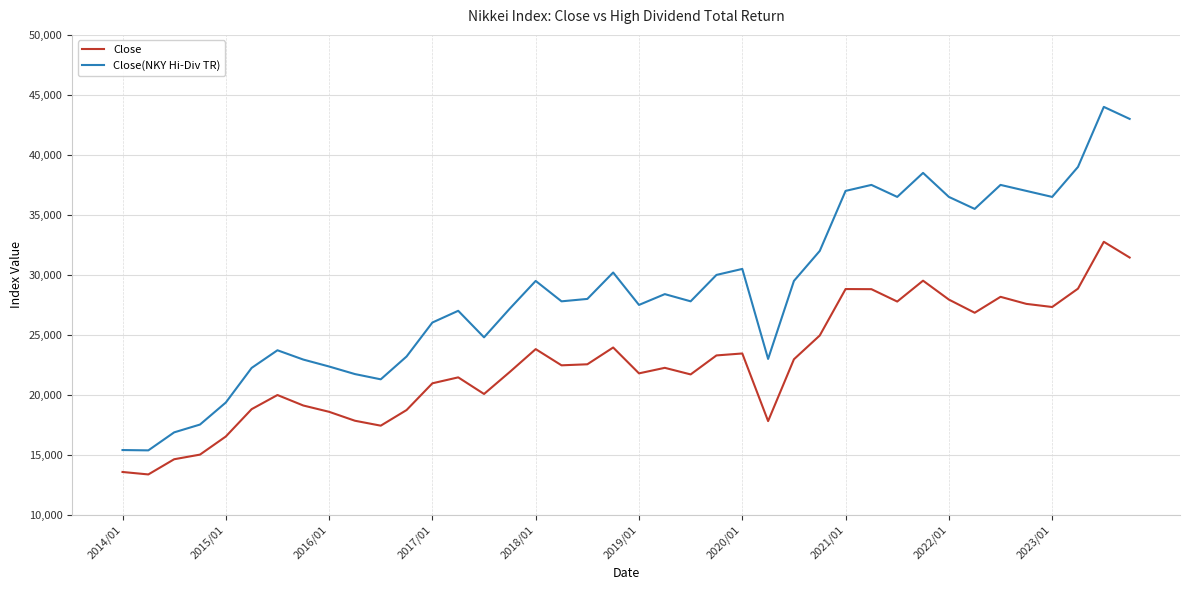

True or false: Close and Close(NKY Hi-Div TR) intersect in this chart.

False